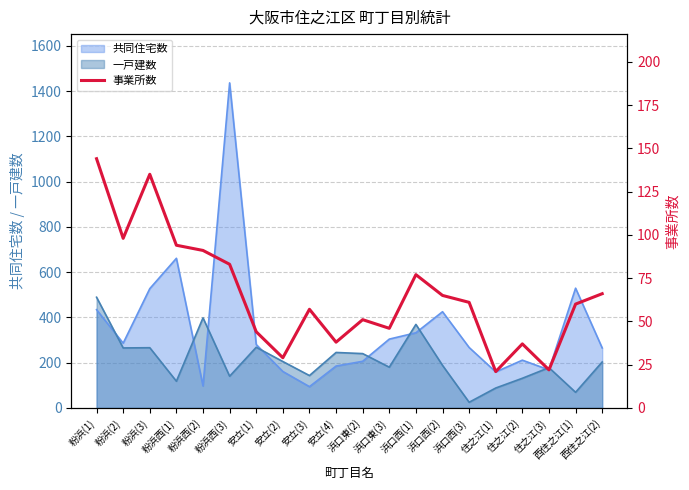

Where does the data first go above 61?

粉浜(1)